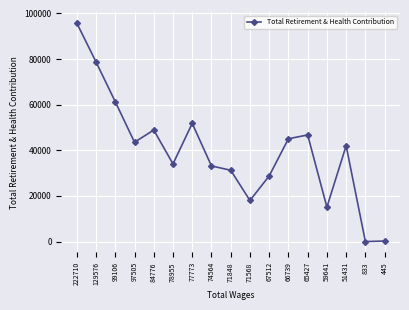

What is the ratio of the value at 74564 to the value at 78955?

1.0